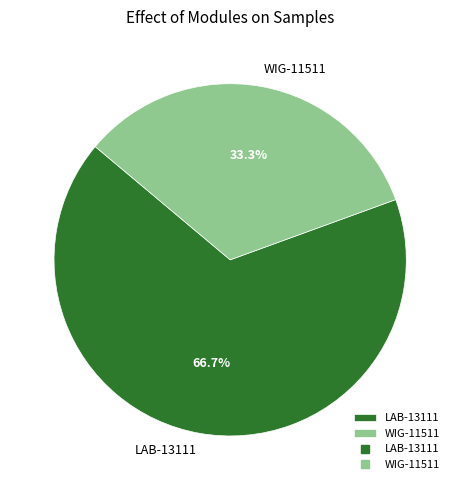

How many segments does this pie chart have?

2